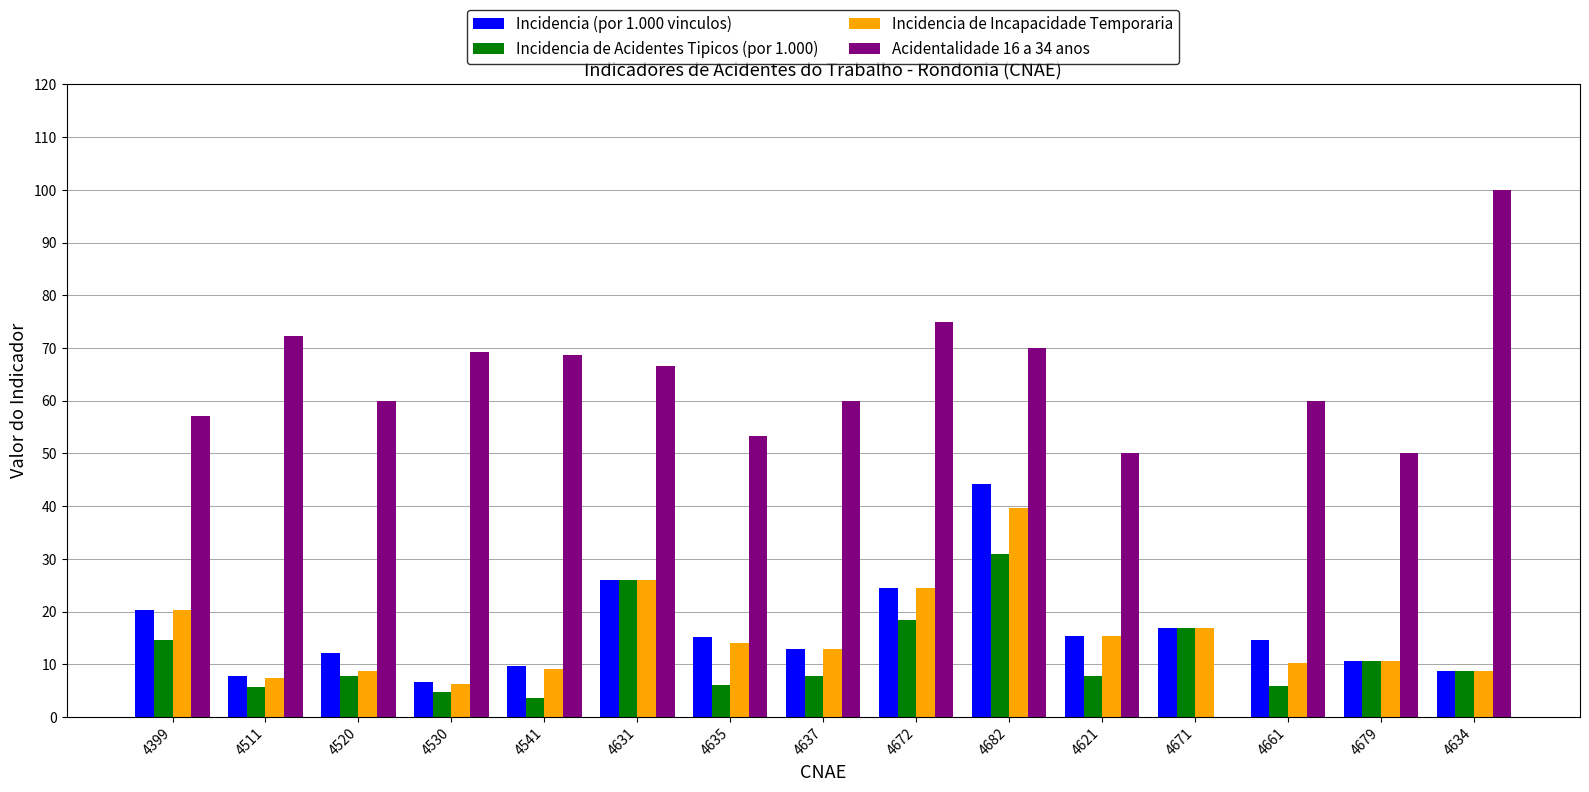

Which label corresponds to the largest value in the chart?

4634